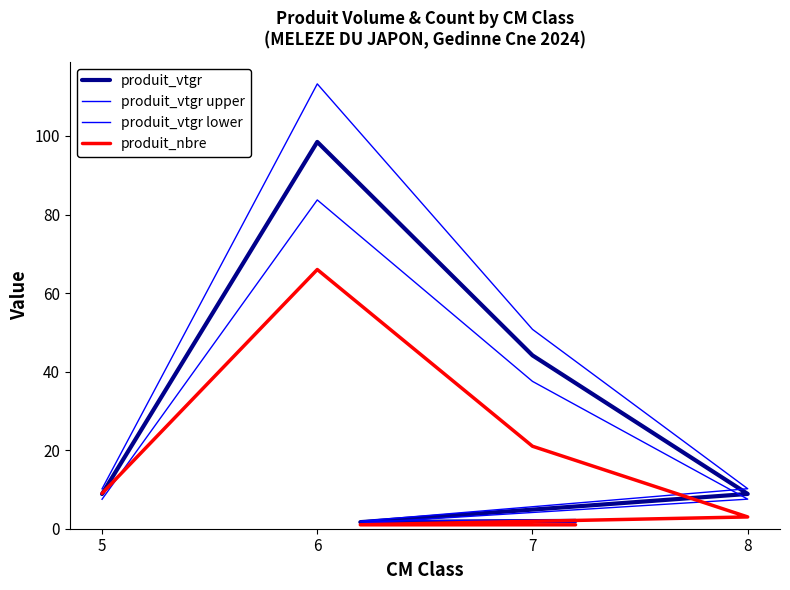

At which label does produit_nbre first exceed 9?

6